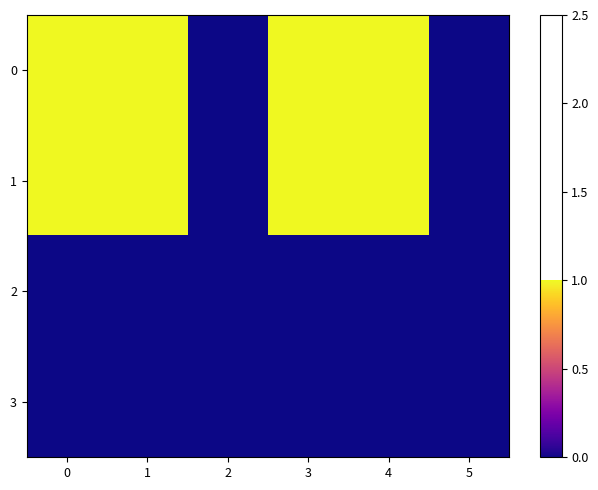

At 2, list the series in order from smallest to largest.

0, 1, 2, 3